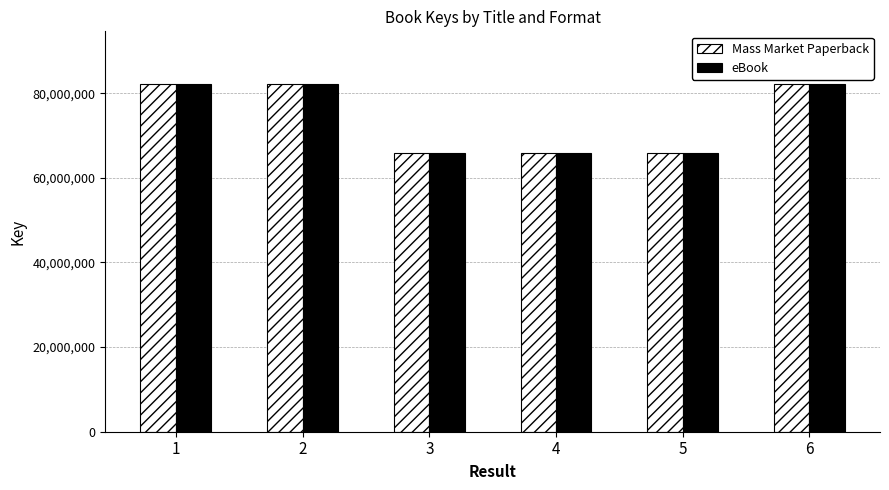

What is the average value of the Mass Market Paperback series?

74088257